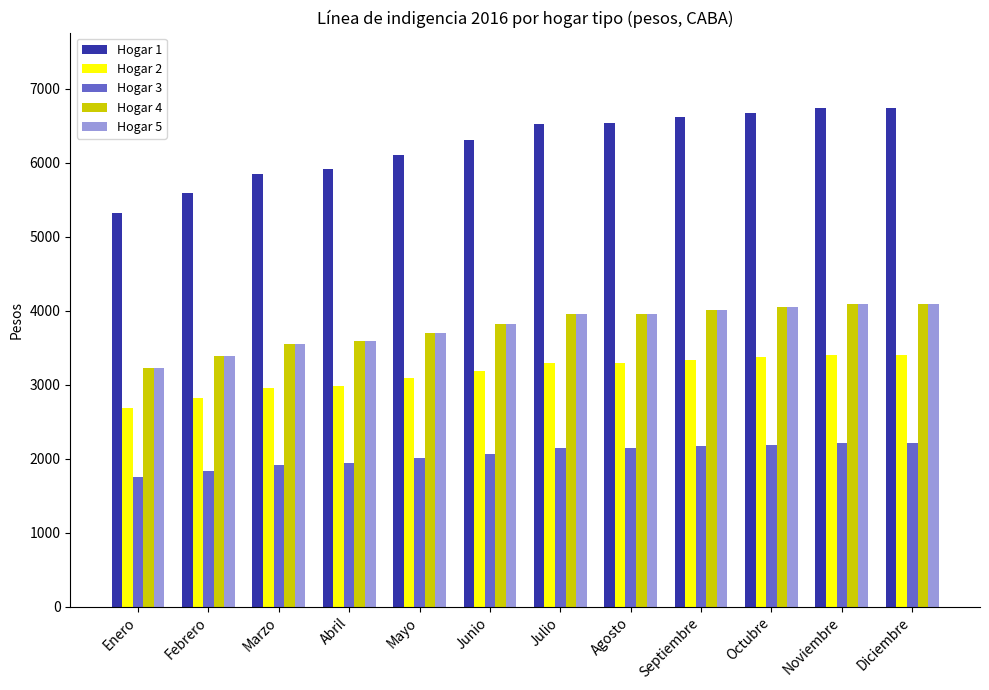

How many groups of bars are there?

12